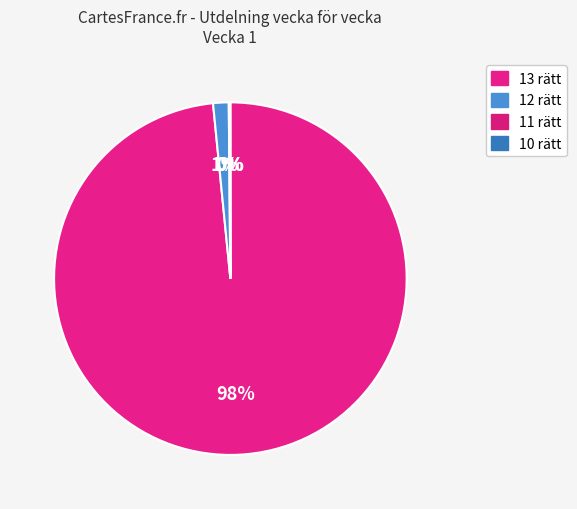

Do 13 rätt and 12 rätt together represent more than half of the pie?

Yes